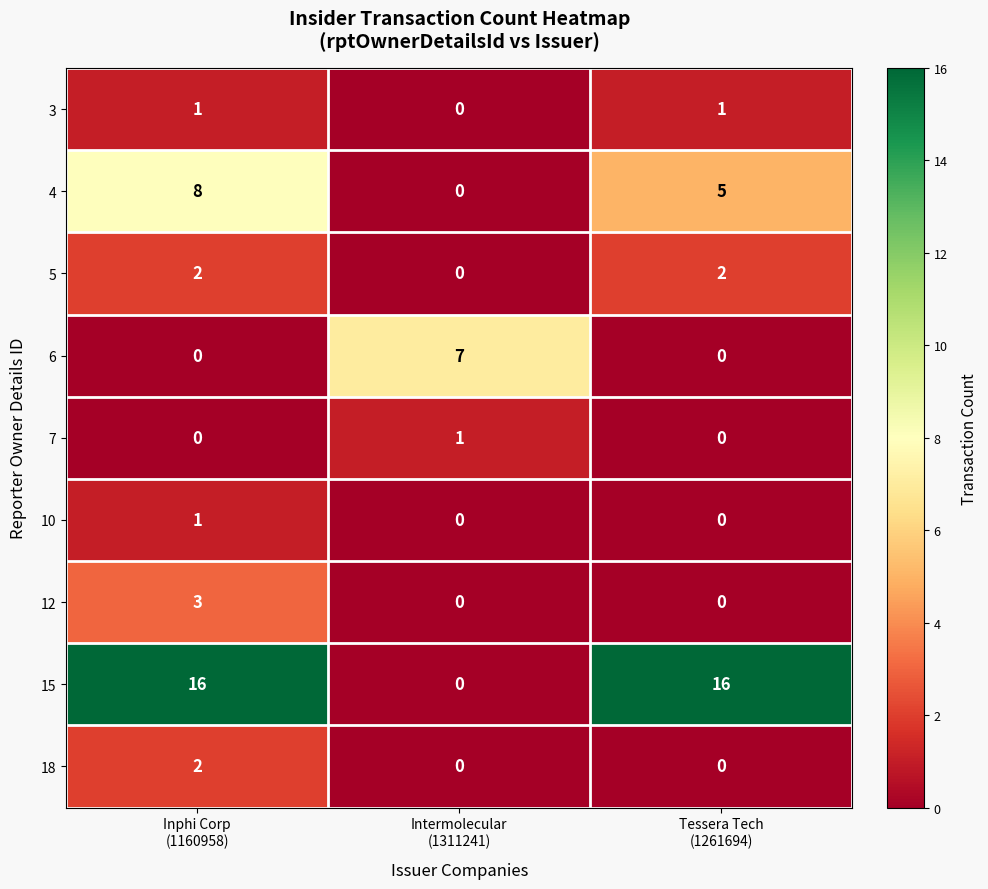

What is the maximum value shown in the chart?

16